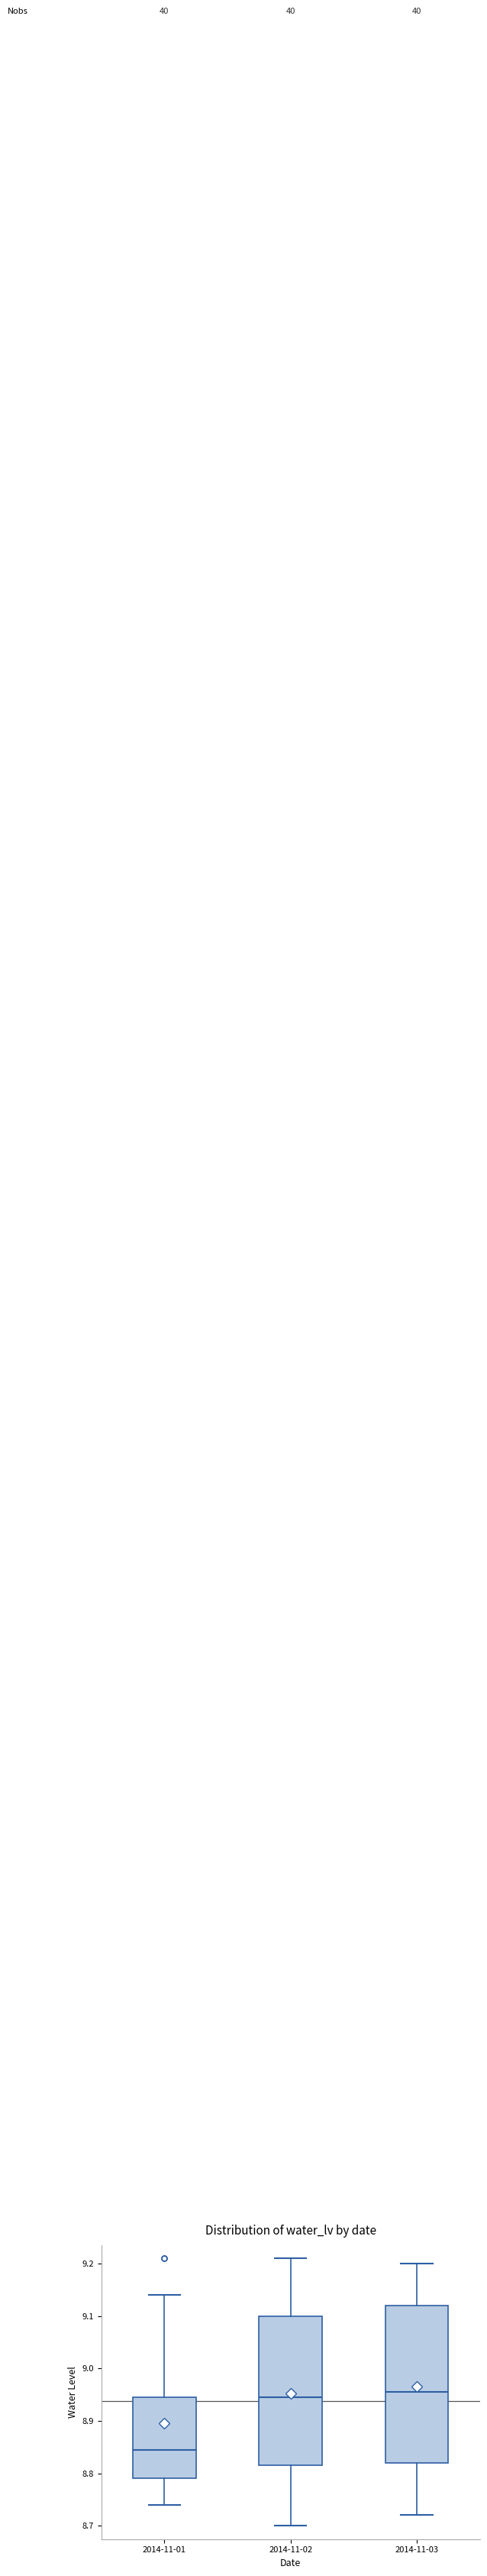

Where is the upper edge of the box for 2014-11-01 on the y-axis? The values are not printed on the chart, so give them approximately, as read against the axis.

8.95